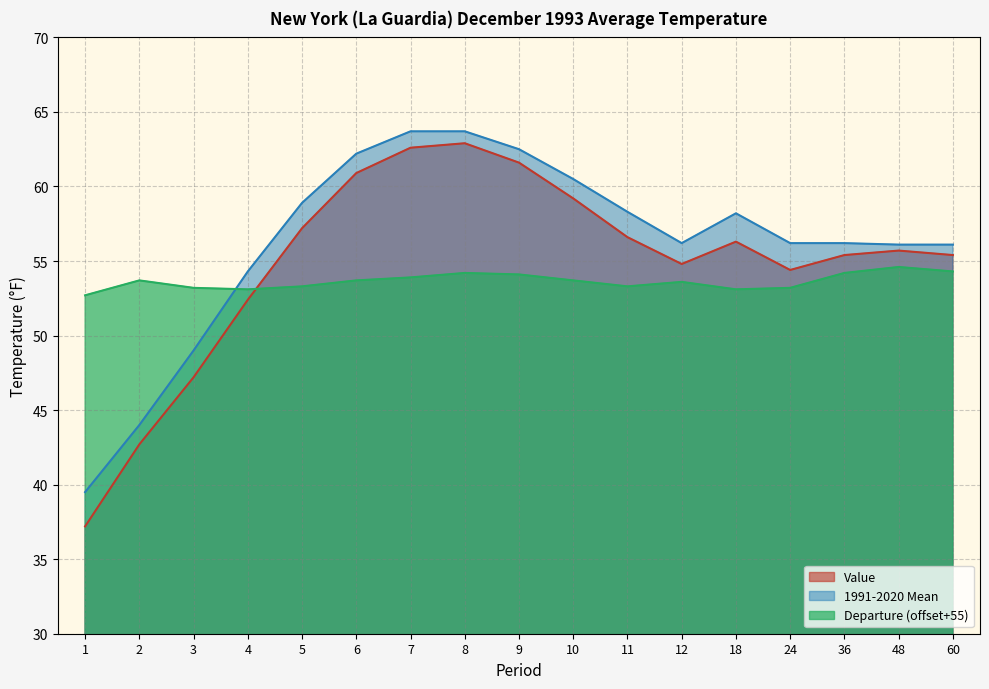

How many data points in 1991-2020 Mean are less than 56?

4